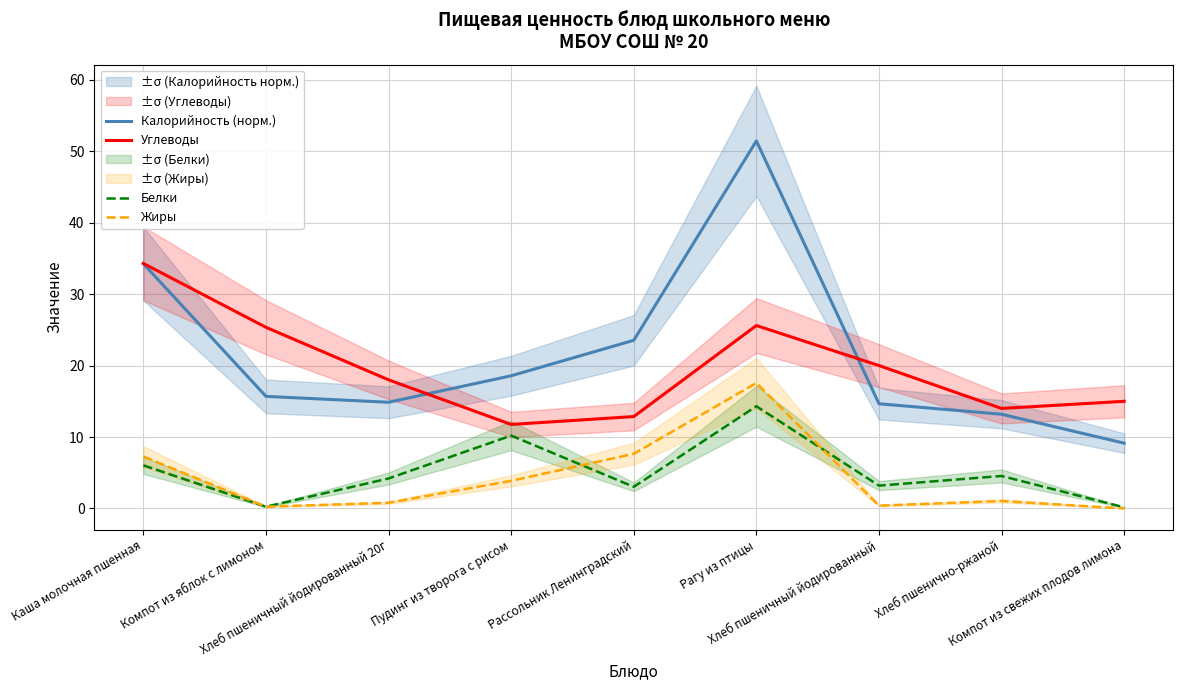

What is the sum of the Калорийность (норм.) values at Хлеб пшенично-ржаной and Каша молочная пшенная?

47.4